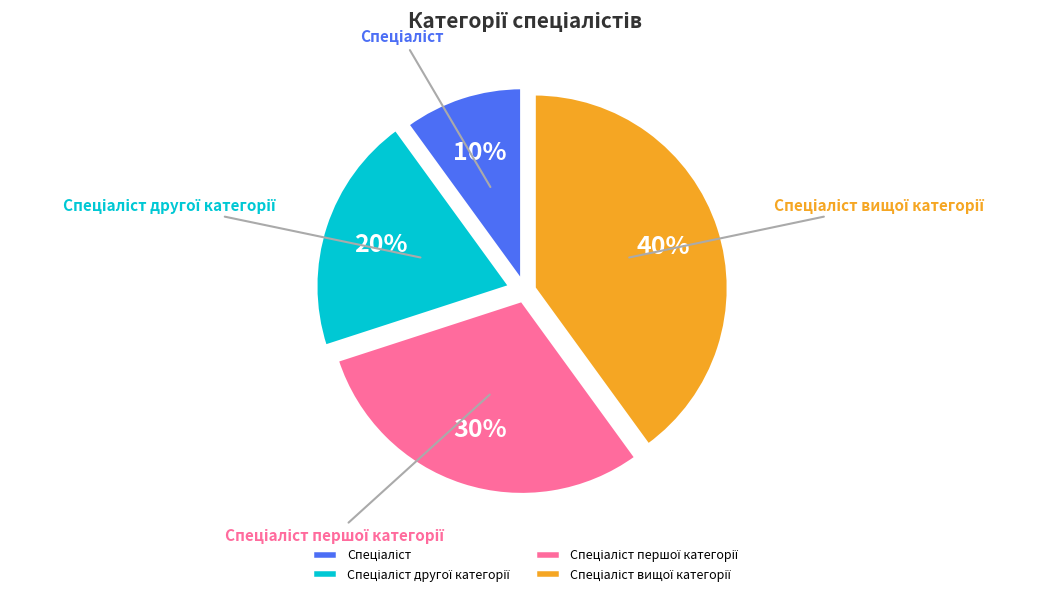

To the nearest percent, what is the difference between the largest and smallest slice percentages?

30%